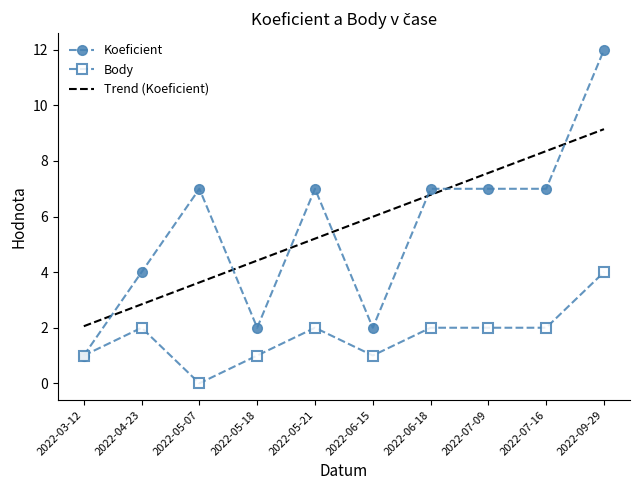

What value does the Koeficient series have at 2022-05-07?

7.0